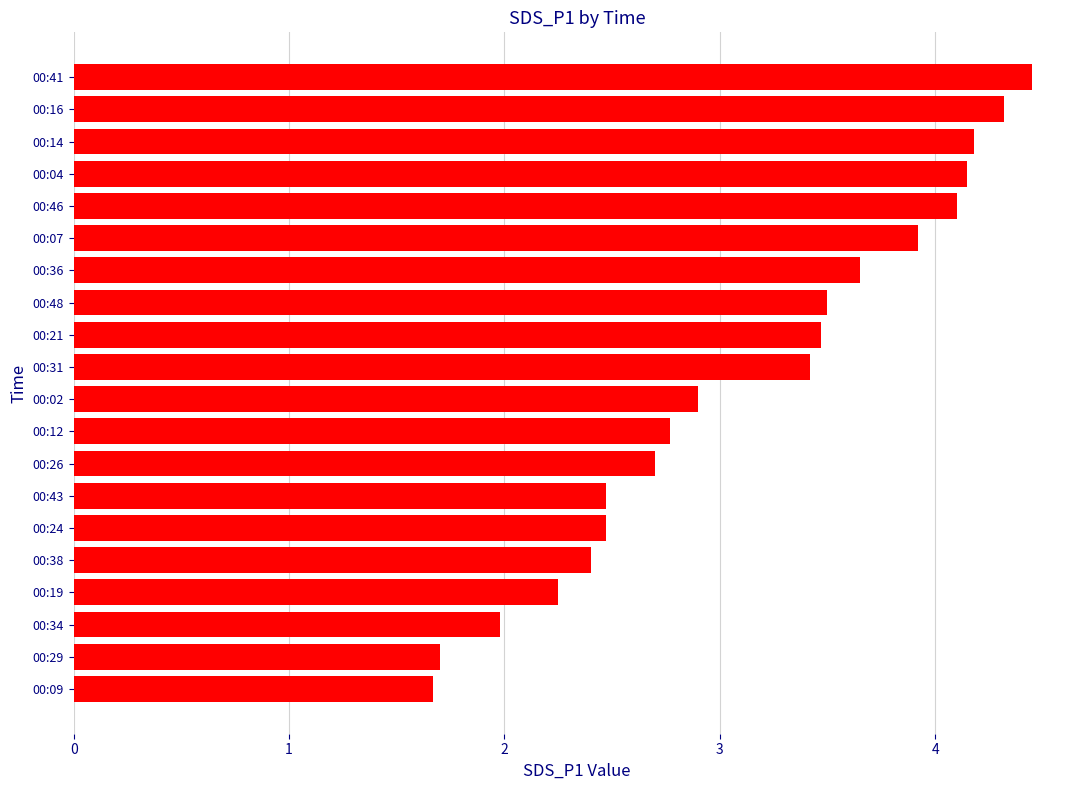

Is it true that the value at 00:21 is 3.5?

True